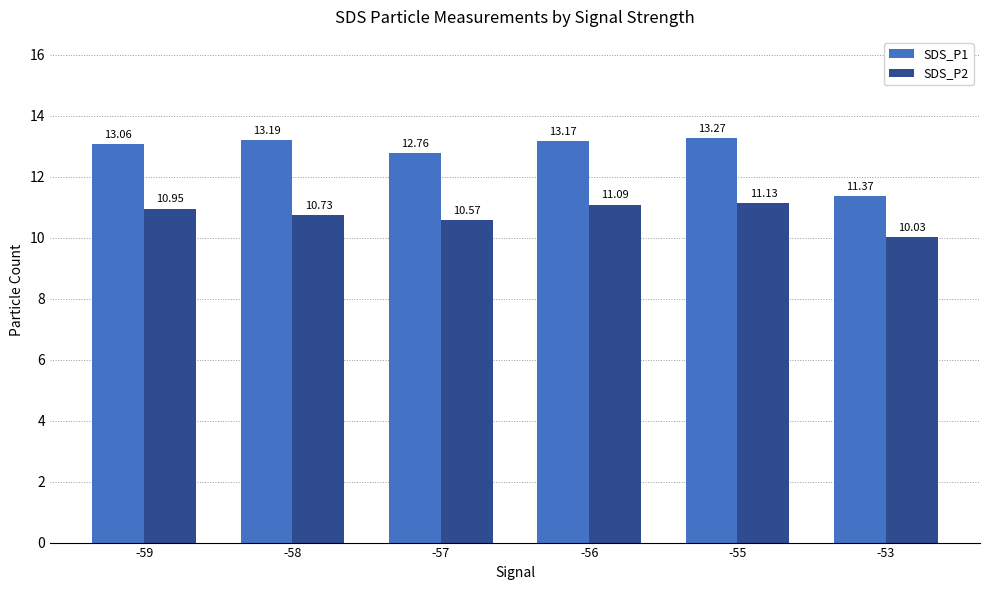

Which series has the widest spread of values?

SDS_P1